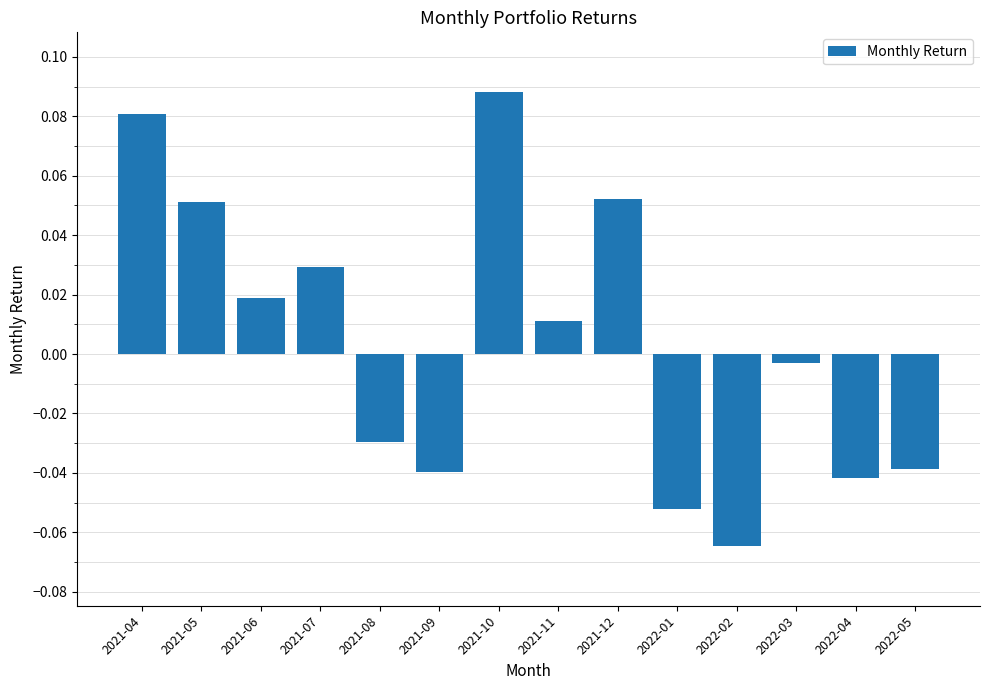

Count the number of values greater than 0.

7